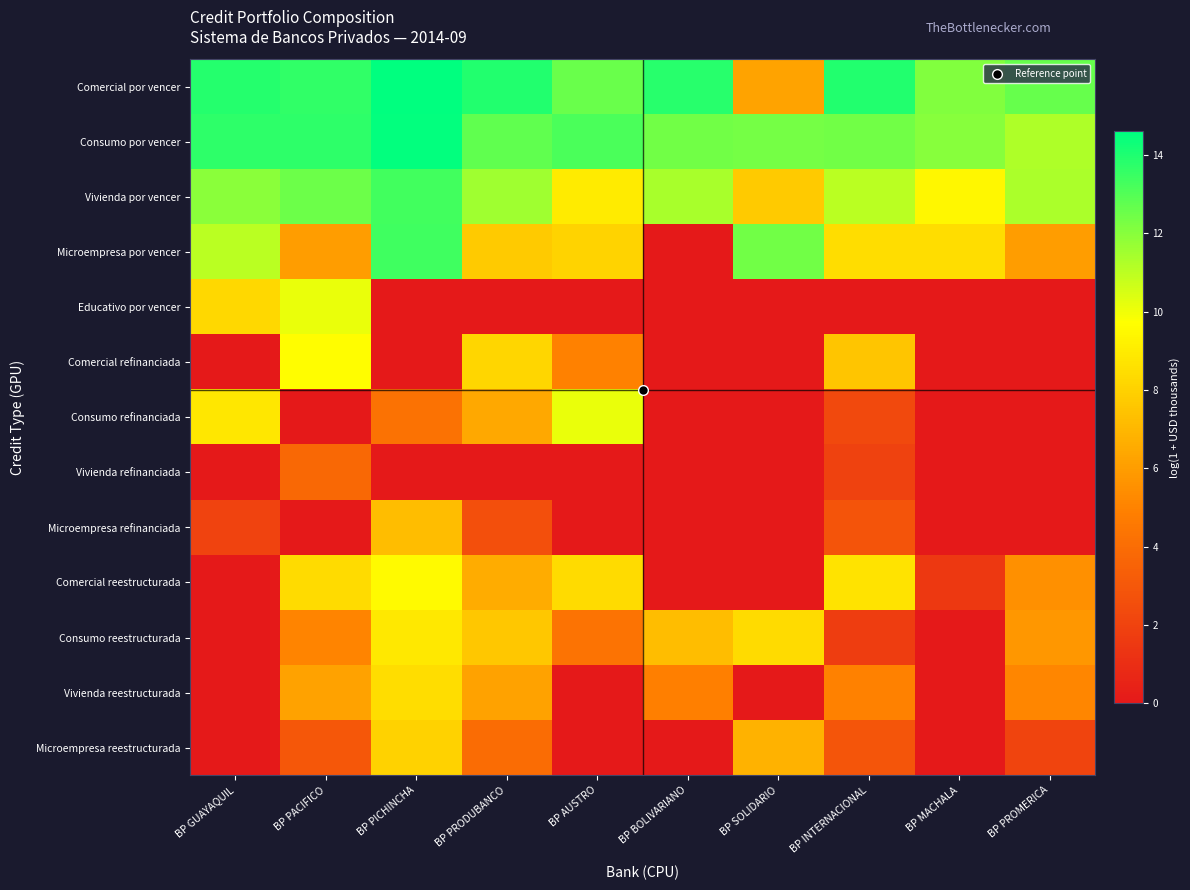

Rank the series at BP PROMERICA from highest to lowest value.

Comercial por vencer, Vivienda por vencer, Consumo por vencer, Microempresa por vencer, Consumo reestructurada, Comercial reestructurada, Vivienda reestructurada, Microempresa reestructurada, Educativo por vencer, Comercial refinanciada, Consumo refinanciada, Vivienda refinanciada, Microempresa refinanciada